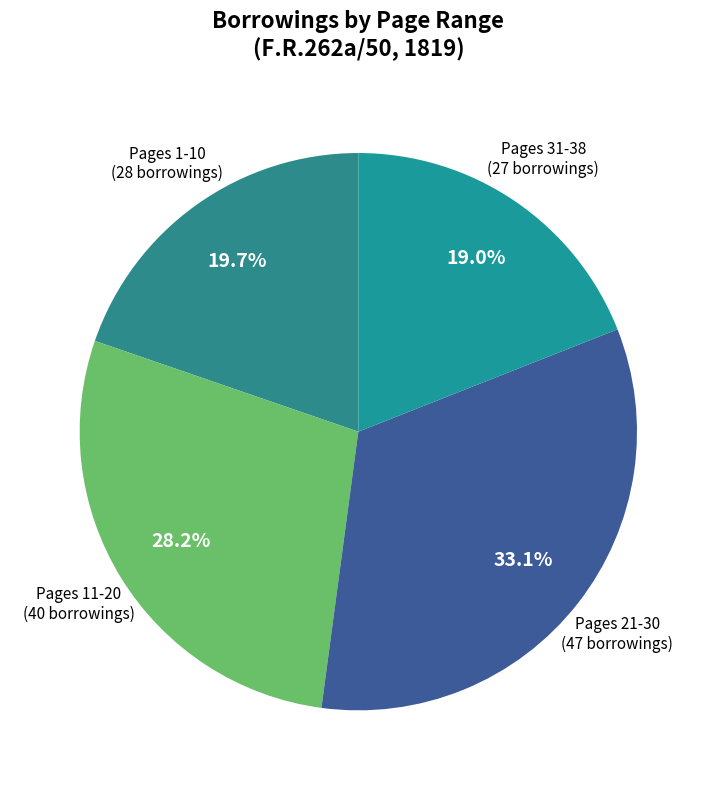

Rank the categories by value from highest to lowest.

Pages 21-30, Pages 11-20, Pages 1-10, Pages 31-38